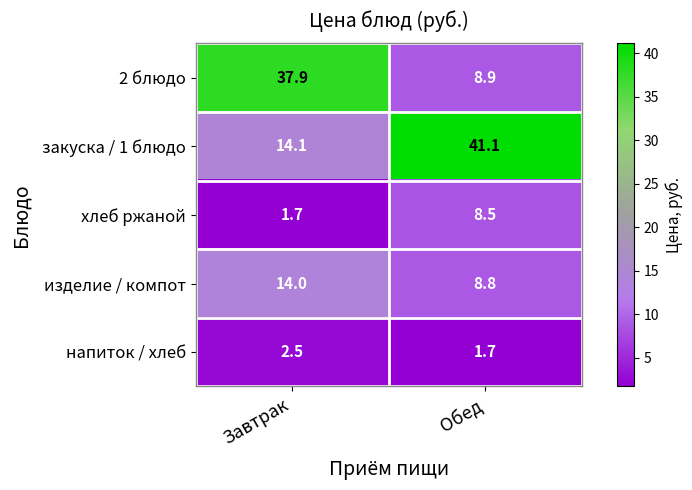

How many series are shown in this chart?

5